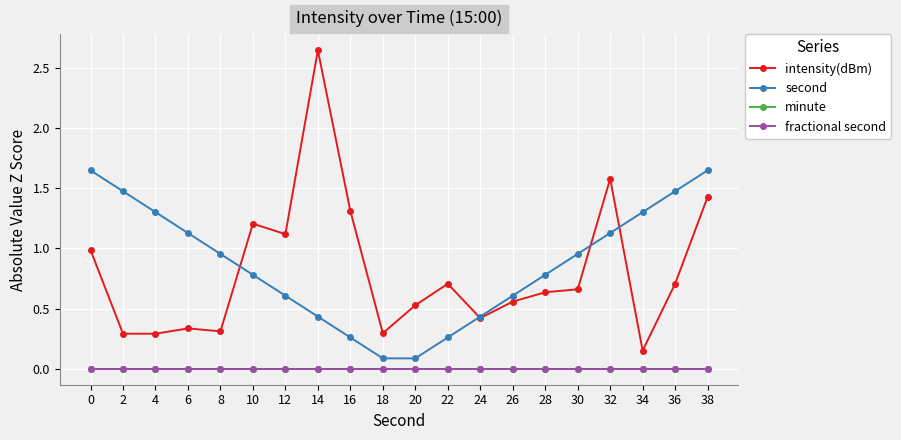

Does the chart have visible grid lines?

Yes